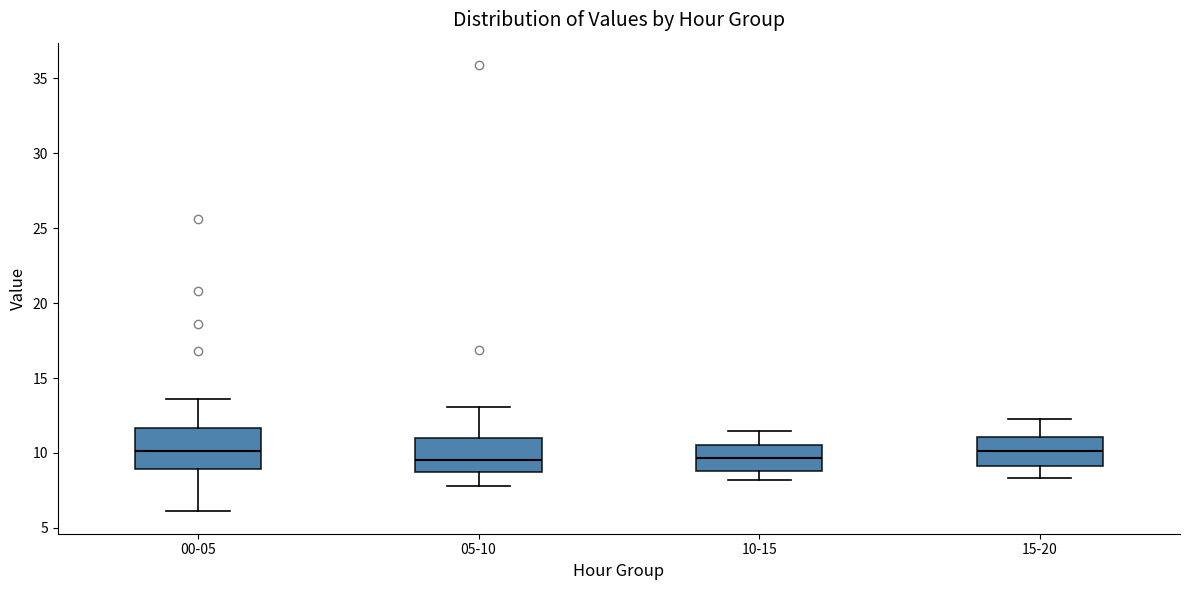

Where is the lower edge of the box for 10-15 on the y-axis? The values are not printed on the chart, so give them approximately, as read against the axis.

9.0